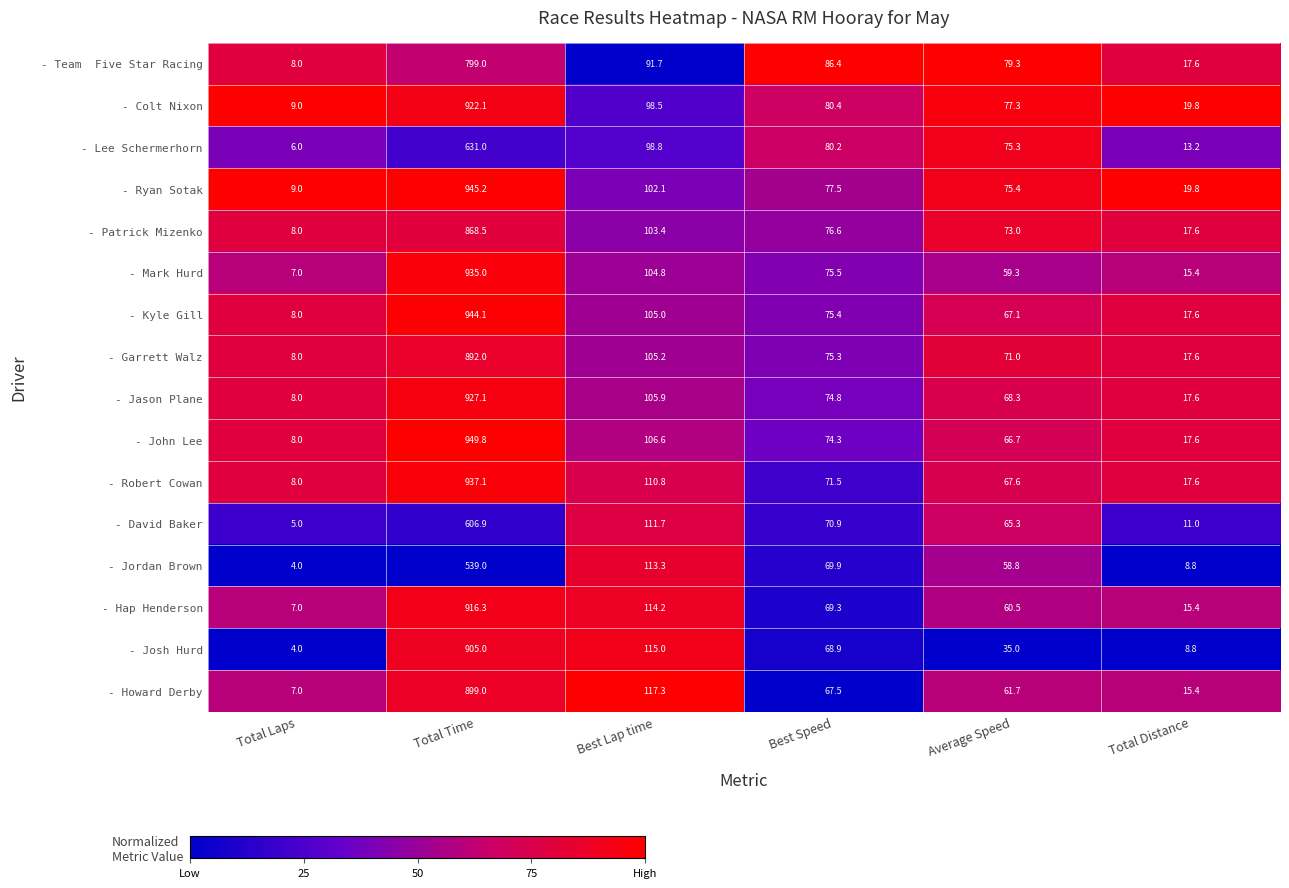

What is the total value across all series at Total Distance?

250.8